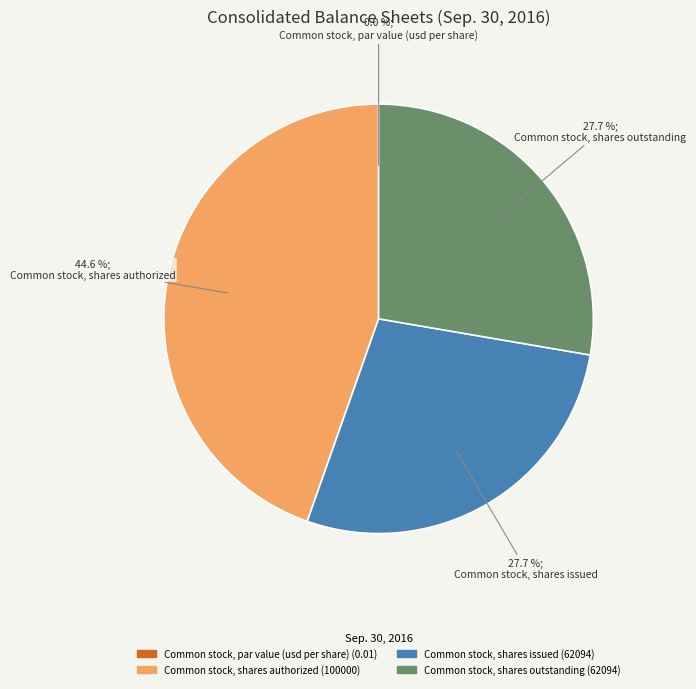

Is there any slice that represents more than half of the pie?

No